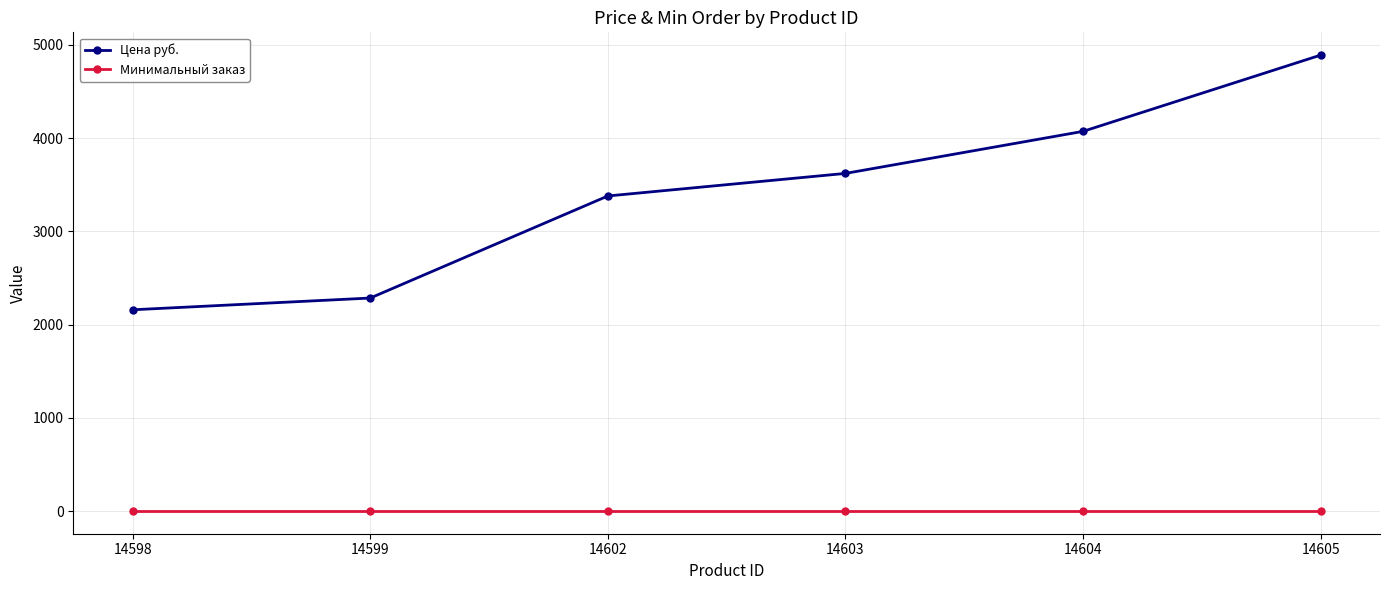

True or false: Цена руб. has more than 1 points higher than both neighbors.

False